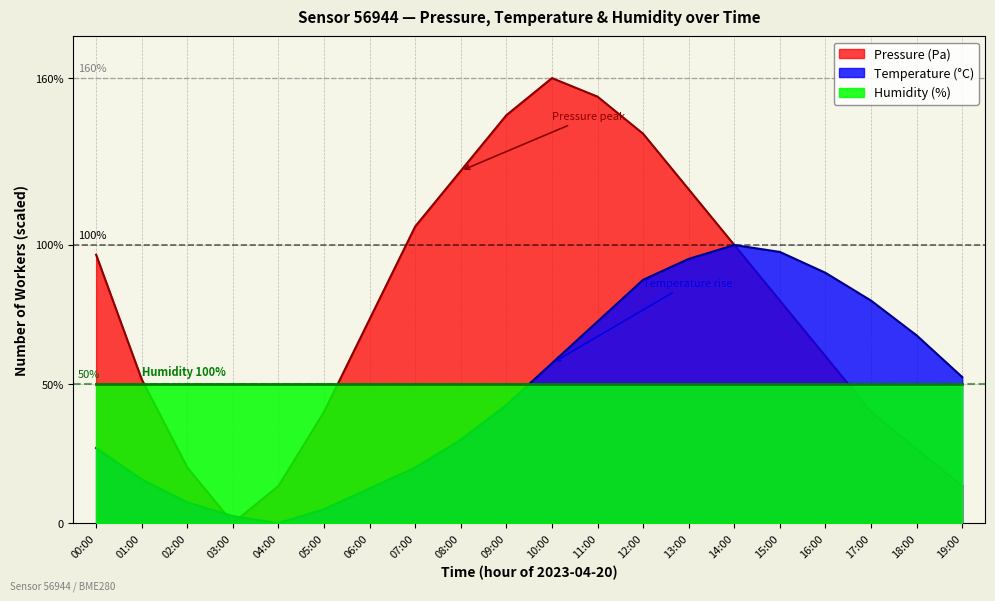

At which label does Pressure first exceed 80?

00:00